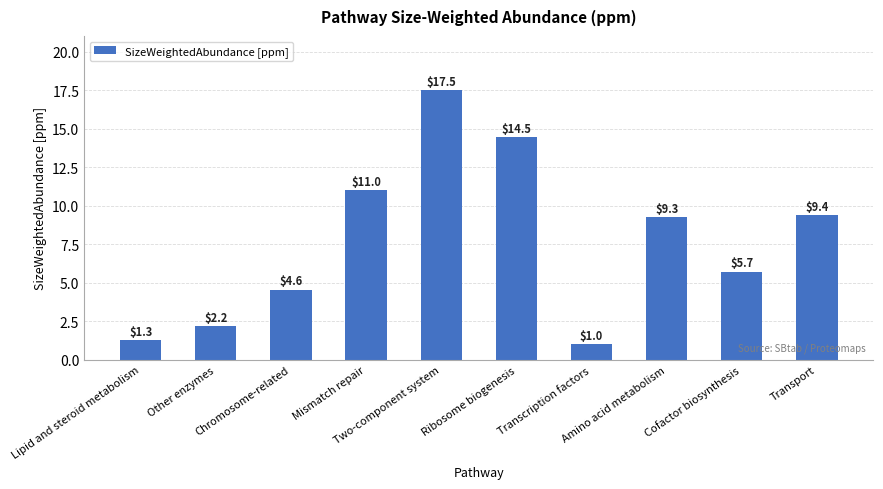

Count the number of values greater than 9.

5